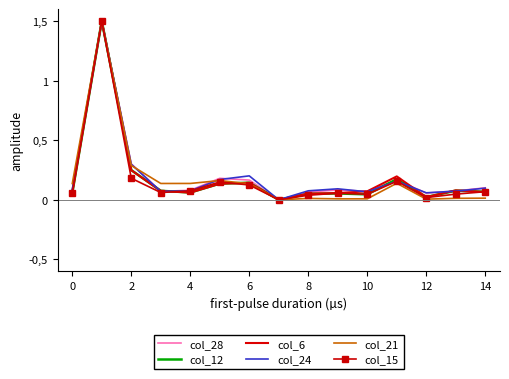

What are all the series names shown in the legend?

col_28, col_12, col_6, col_24, col_21, col_15